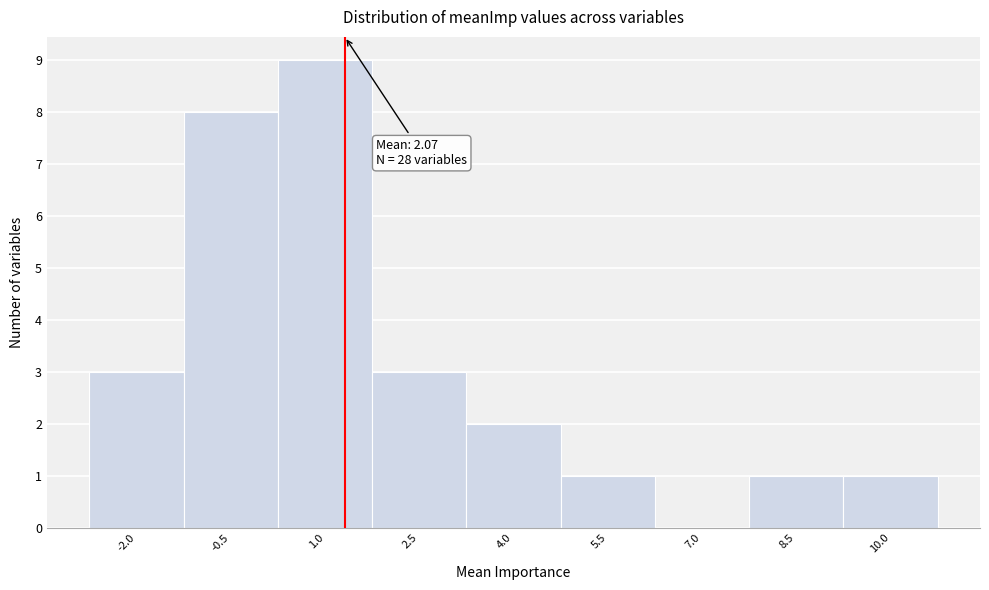

Reading right to left, list all the values displayed in this chart.

10.0=1	8.5=1	7.0=0	5.5=1	4.0=2	2.5=3	1.0=9	-0.5=8	-2.0=3